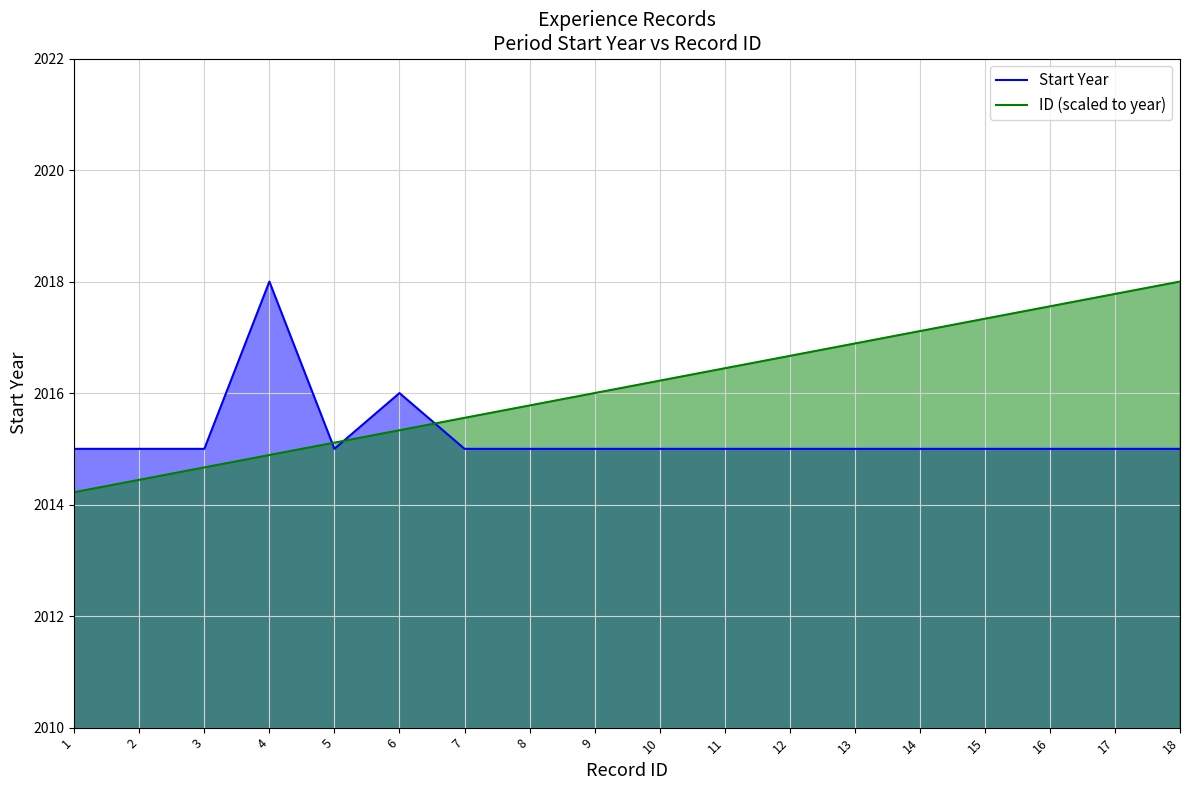

How many lines are shown in the chart?

2